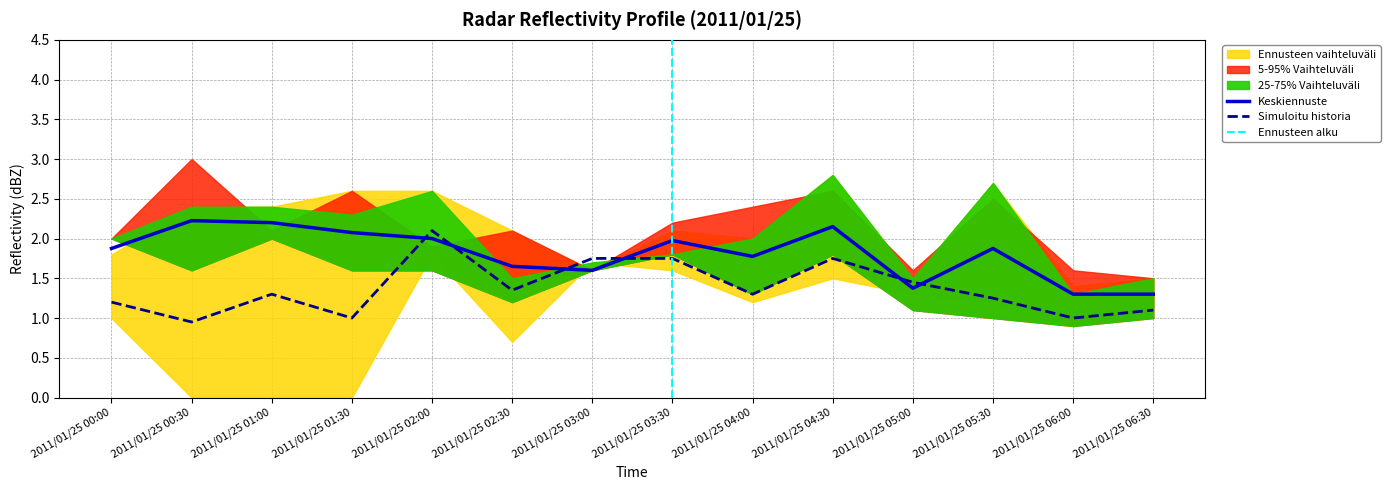

Between 2011/01/25 01:30 and 2011/01/25 02:30, which is larger?

2011/01/25 01:30